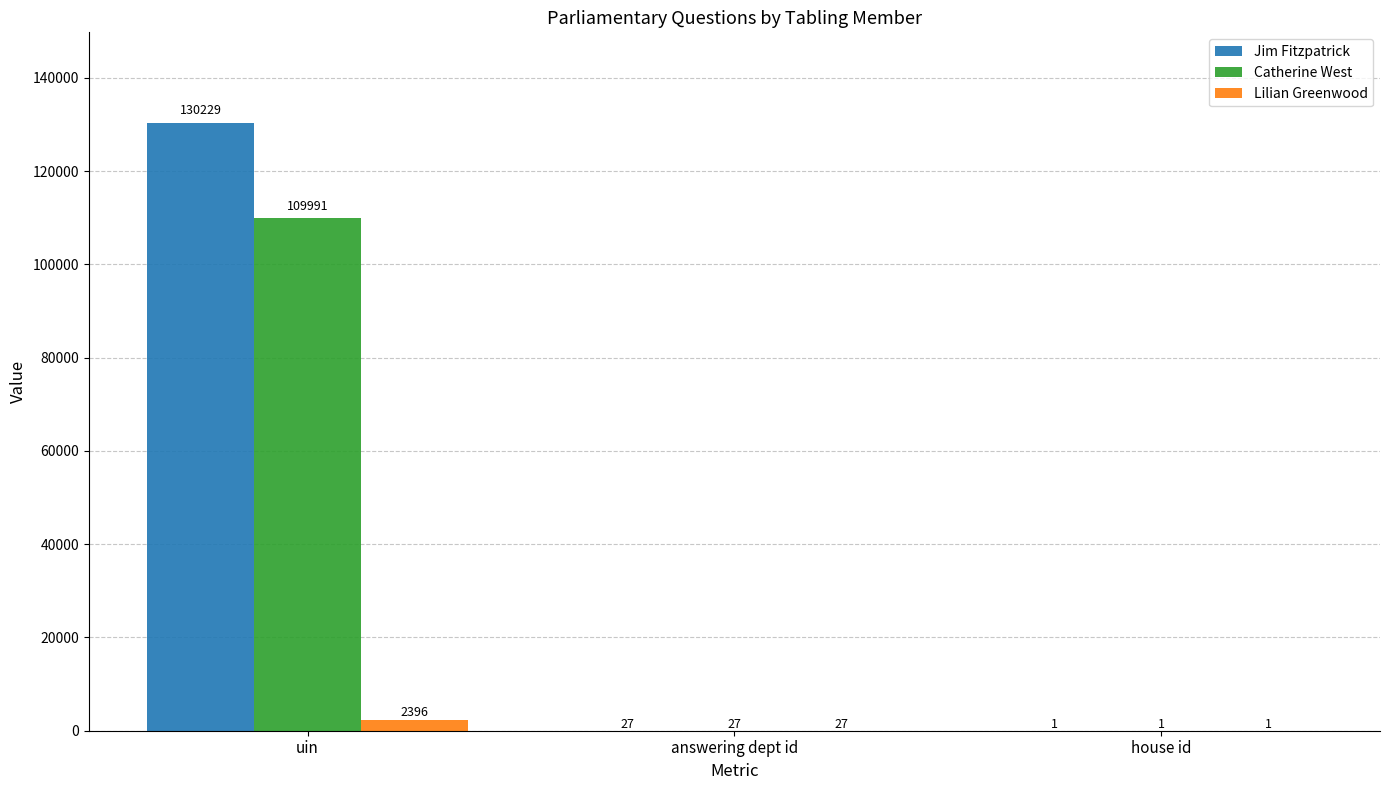

Is it true that Catherine West equals 27 at answering dept id?

True